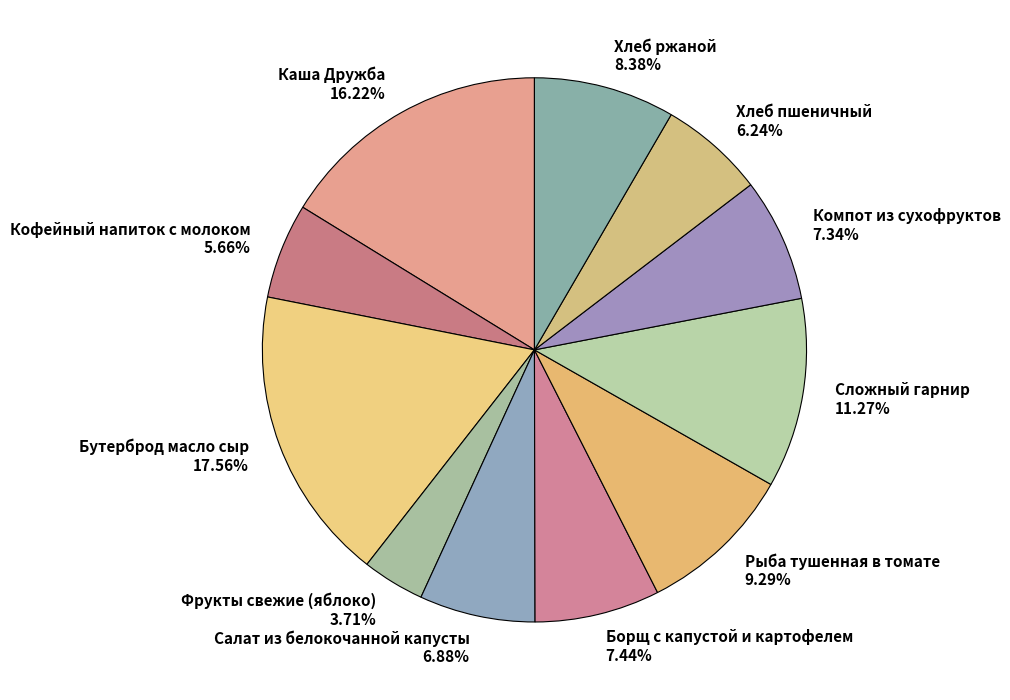

Between Салат из белокочанной капусты and Сложный гарнир, which is larger?

Сложный гарнир